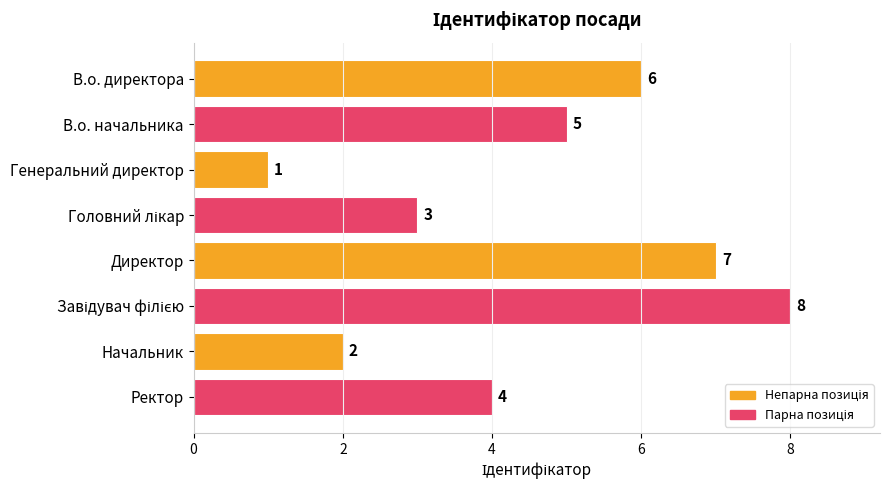

What is the maximum value shown in the chart?

8